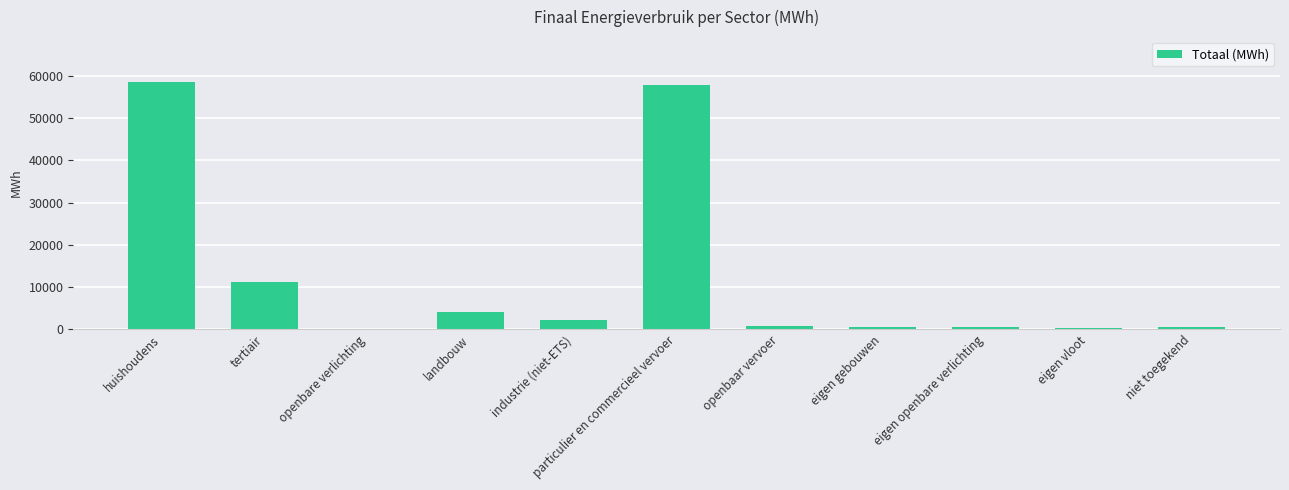

Does the chart contain stacked bars?

No